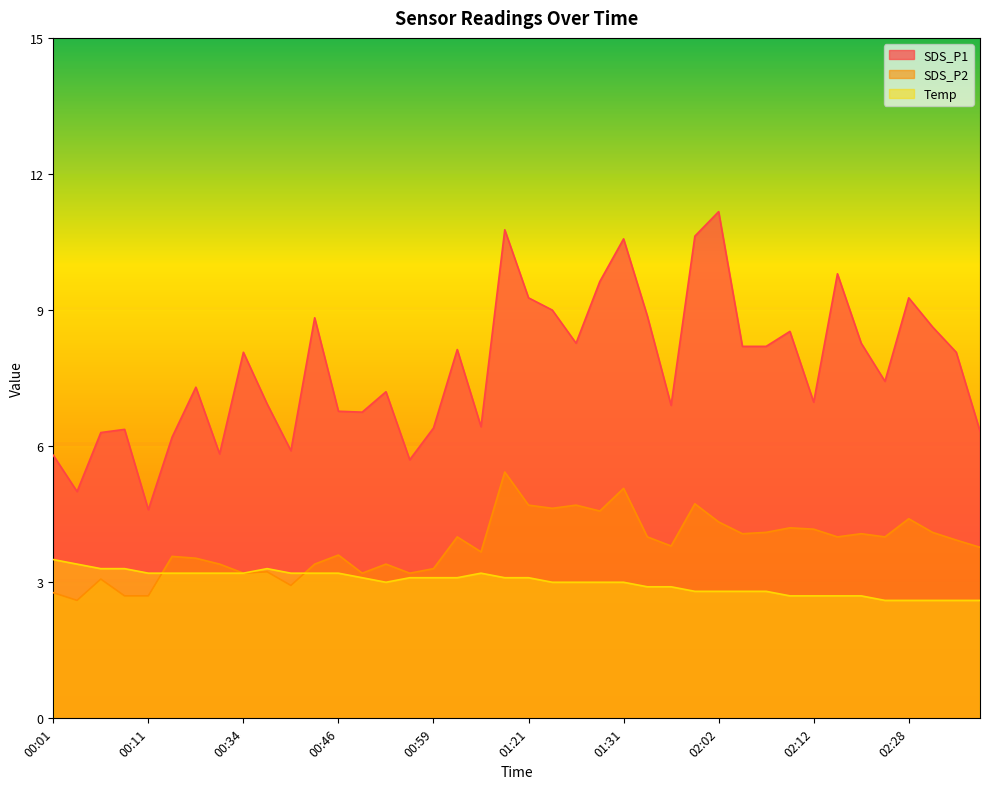

How many Temp values are between 2 and 3?

20